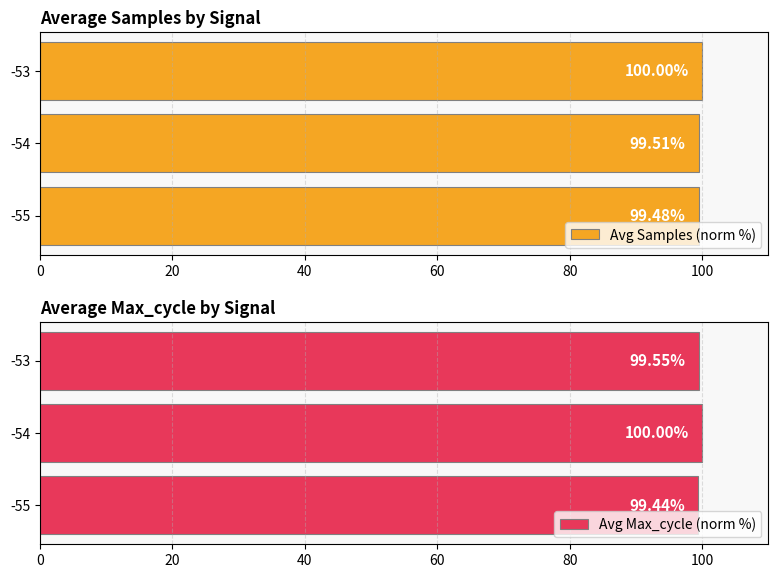

What is the minimum value for Avg Max_cycle (norm %)?

99.4